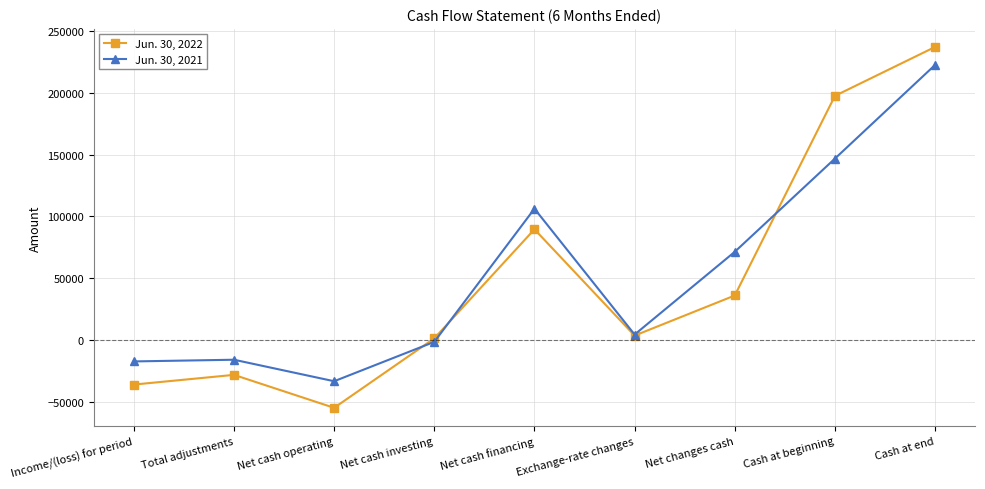

List the series in order of their peak value, lowest first.

Jun. 30, 2021, Jun. 30, 2022